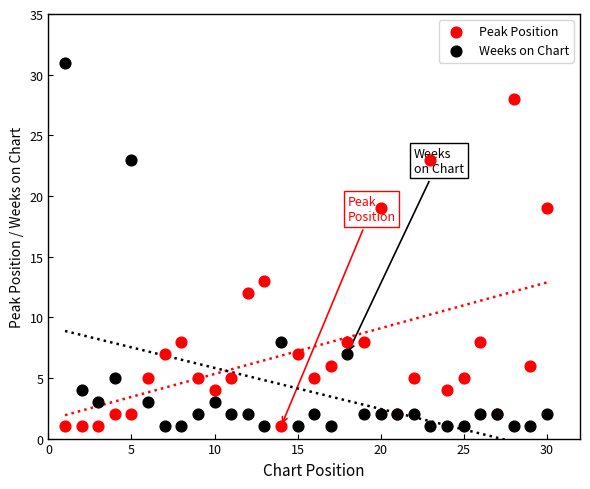

In the Peak Position series, what Y value is closest to 14?

13